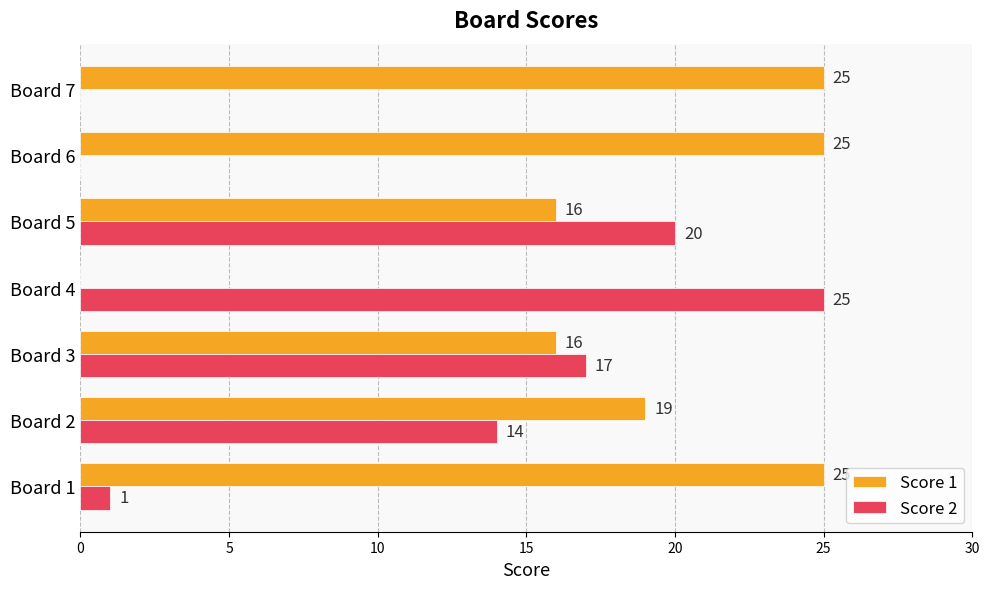

Between Board 1 and Board 4, which series saw the biggest shift?

Score 1